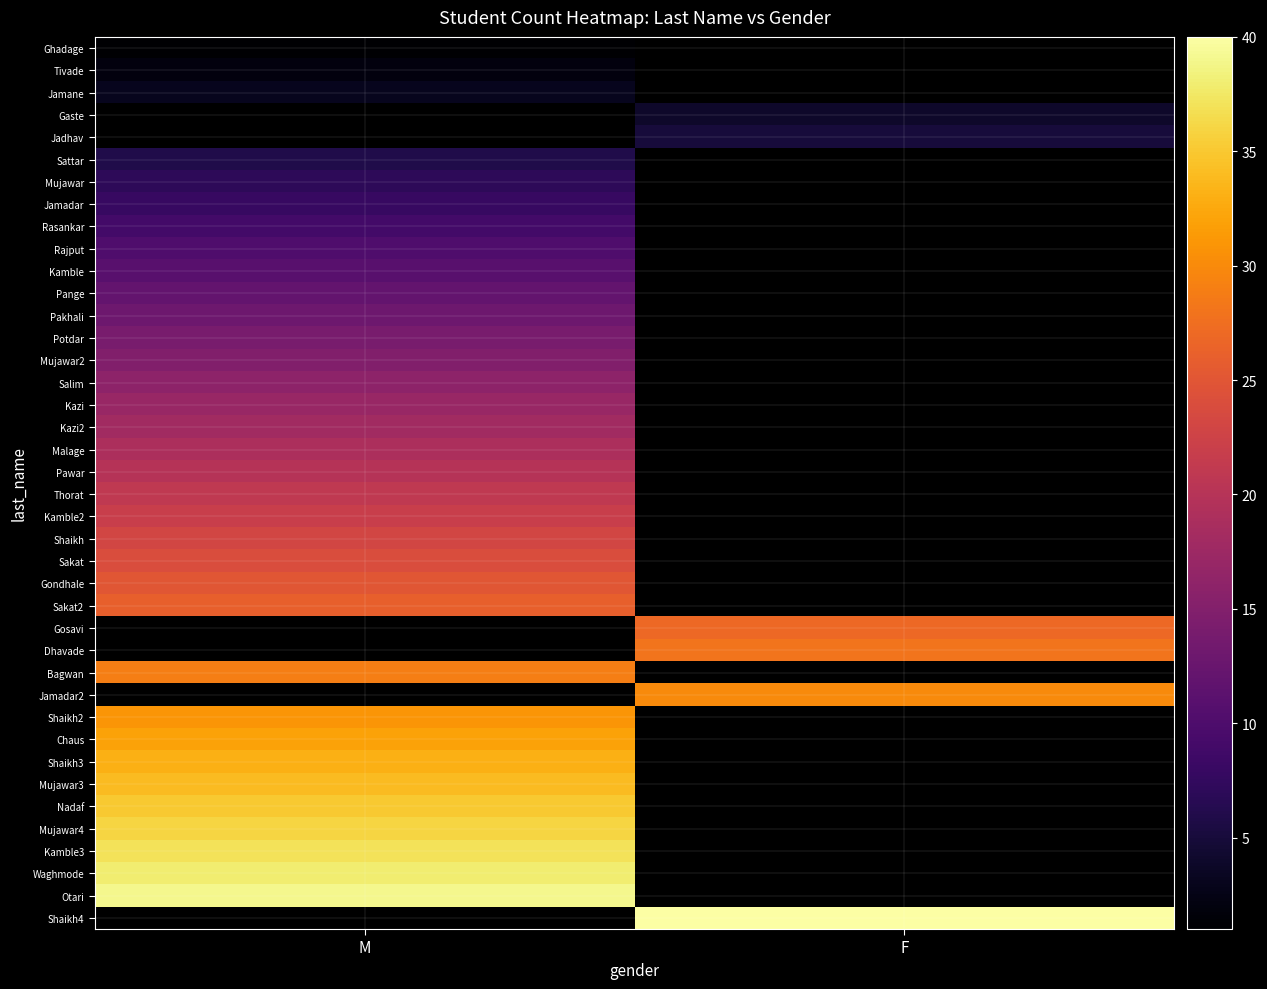

The value of Shaikh2 at M is 9.3. True or false?

False